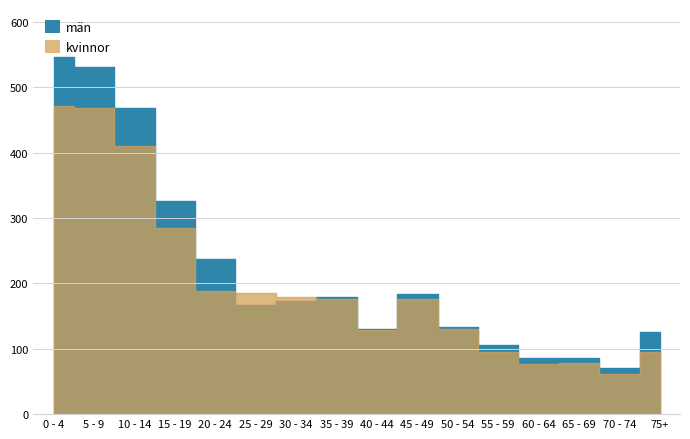

Between 50 - 54 and 70 - 74, which is larger?

50 - 54